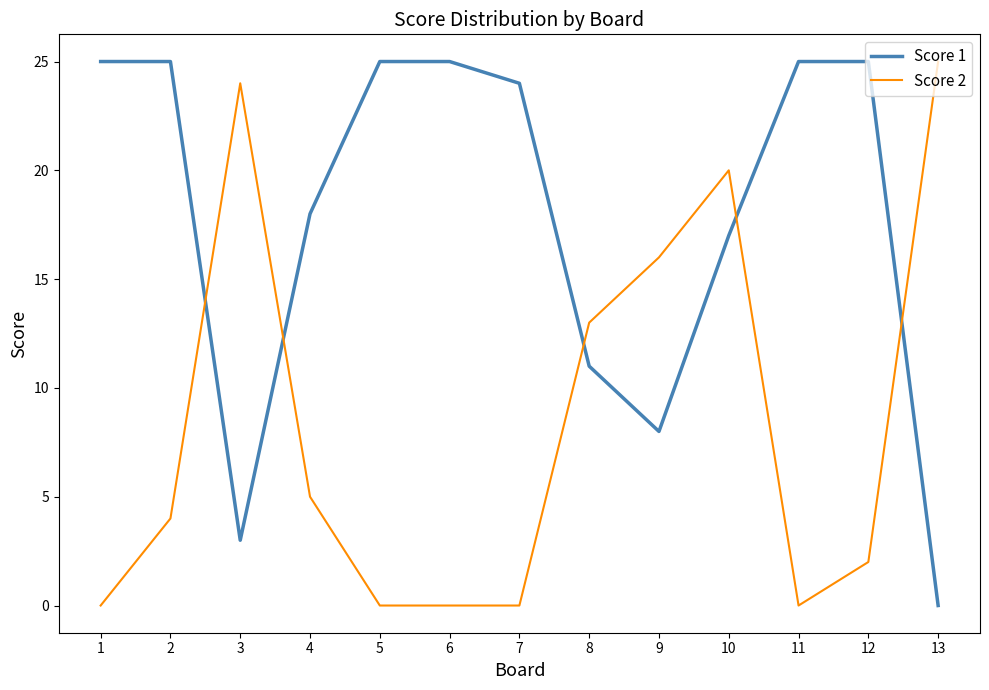

At 9, list the series in order from largest to smallest.

Score 2, Score 1